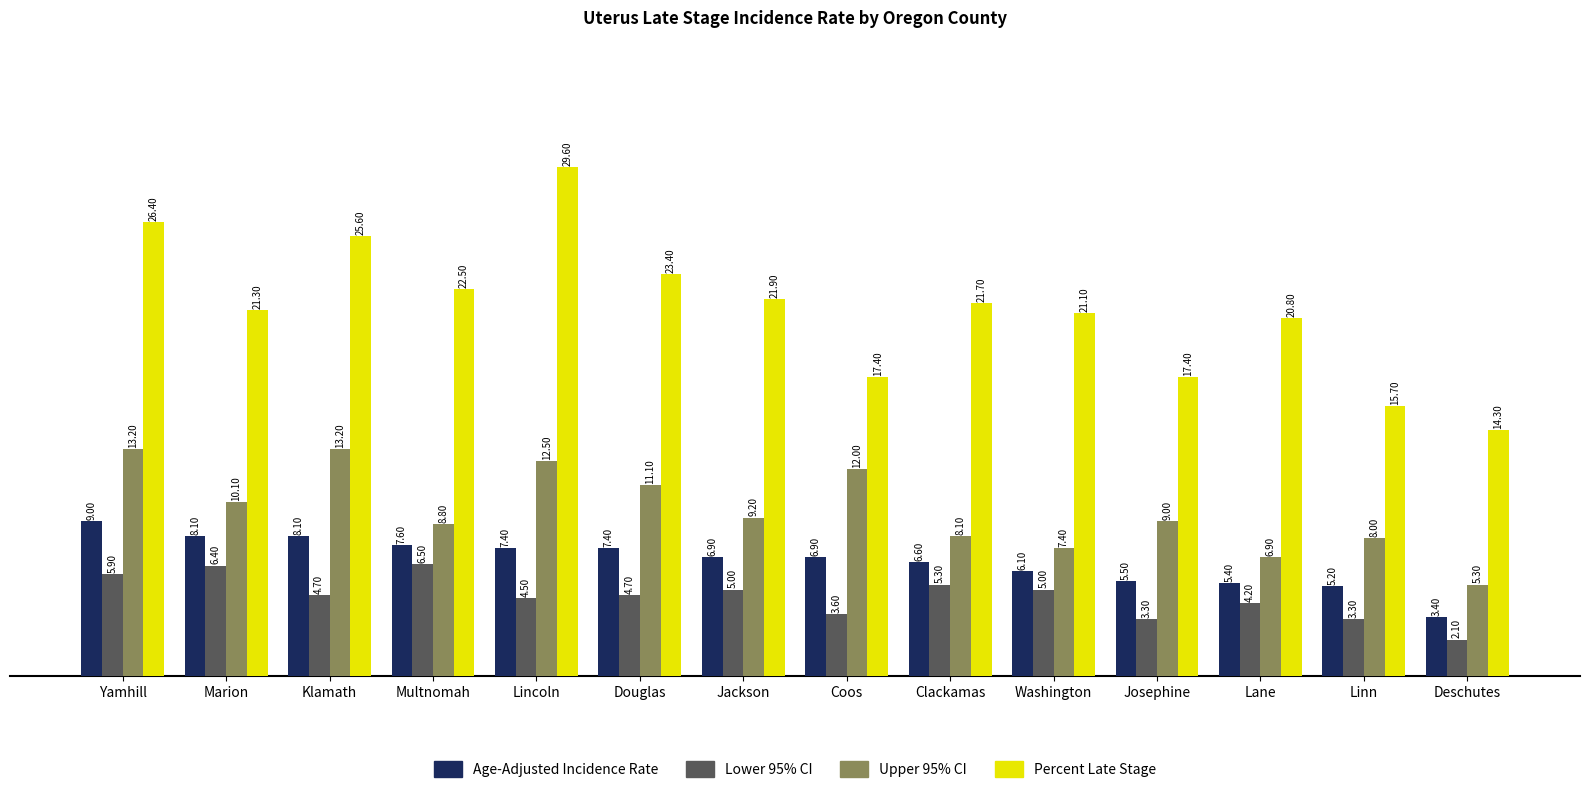

Reading left to right, list all the values displayed in this chart.

Age-Adjusted Incidence Rate: 9.0	8.1	8.1	7.6	7.4	7.4	6.9	6.9	6.6	6.1	5.5	5.4	5.2	3.4
Lower 95% CI: 5.9	6.4	4.7	6.5	4.5	4.7	5.0	3.6	5.3	5.0	3.3	4.2	3.3	2.1
Upper 95% CI: 13.2	10.1	13.2	8.8	12.5	11.1	9.2	12.0	8.1	7.4	9.0	6.9	8.0	5.3
Percent Late Stage: 26.4	21.3	25.6	22.5	29.6	23.4	21.9	17.4	21.7	21.1	17.4	20.8	15.7	14.3